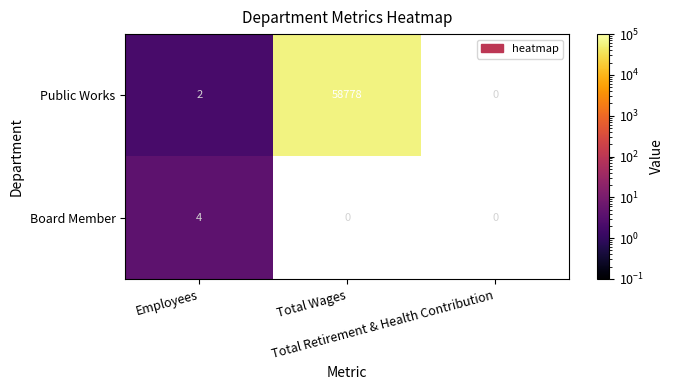

Read the Public Works value at Total Wages.

58778.0